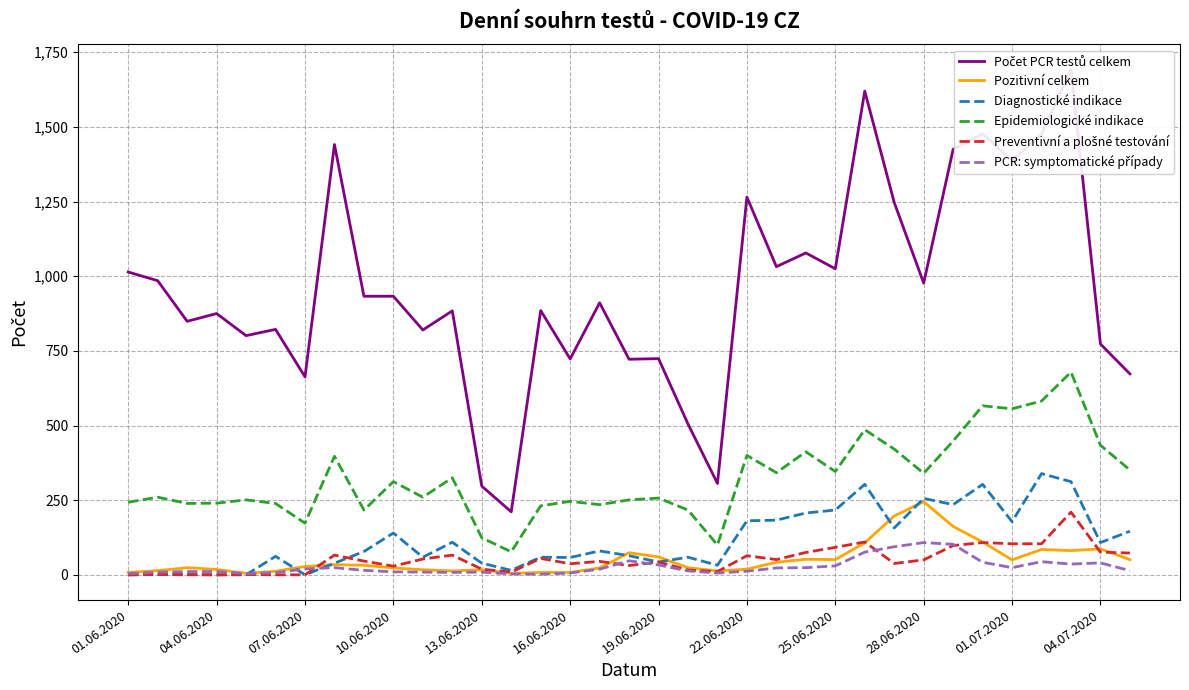

True or false: Epidemiologické indikace has a value of 421 at 26.

True